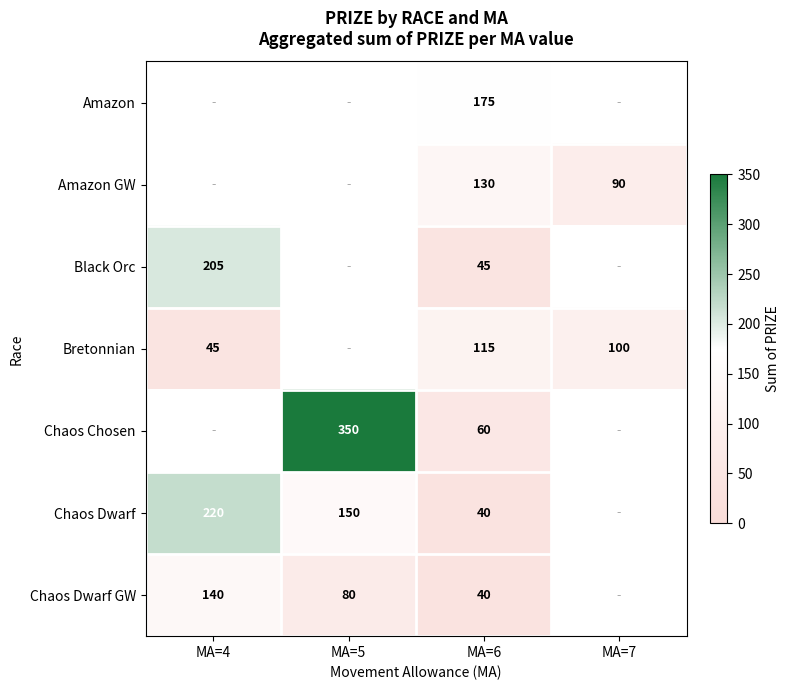

What is the difference between the highest and lowest values at MA=6?

135